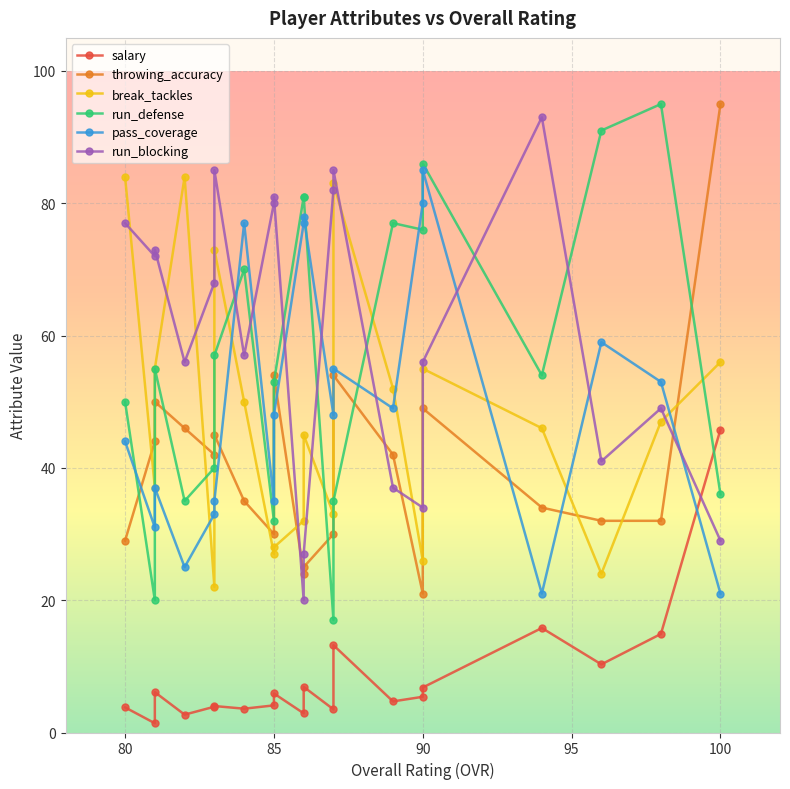

Is the value of throwing_accuracy at 90 greater than the value of run_blocking at 85?

No